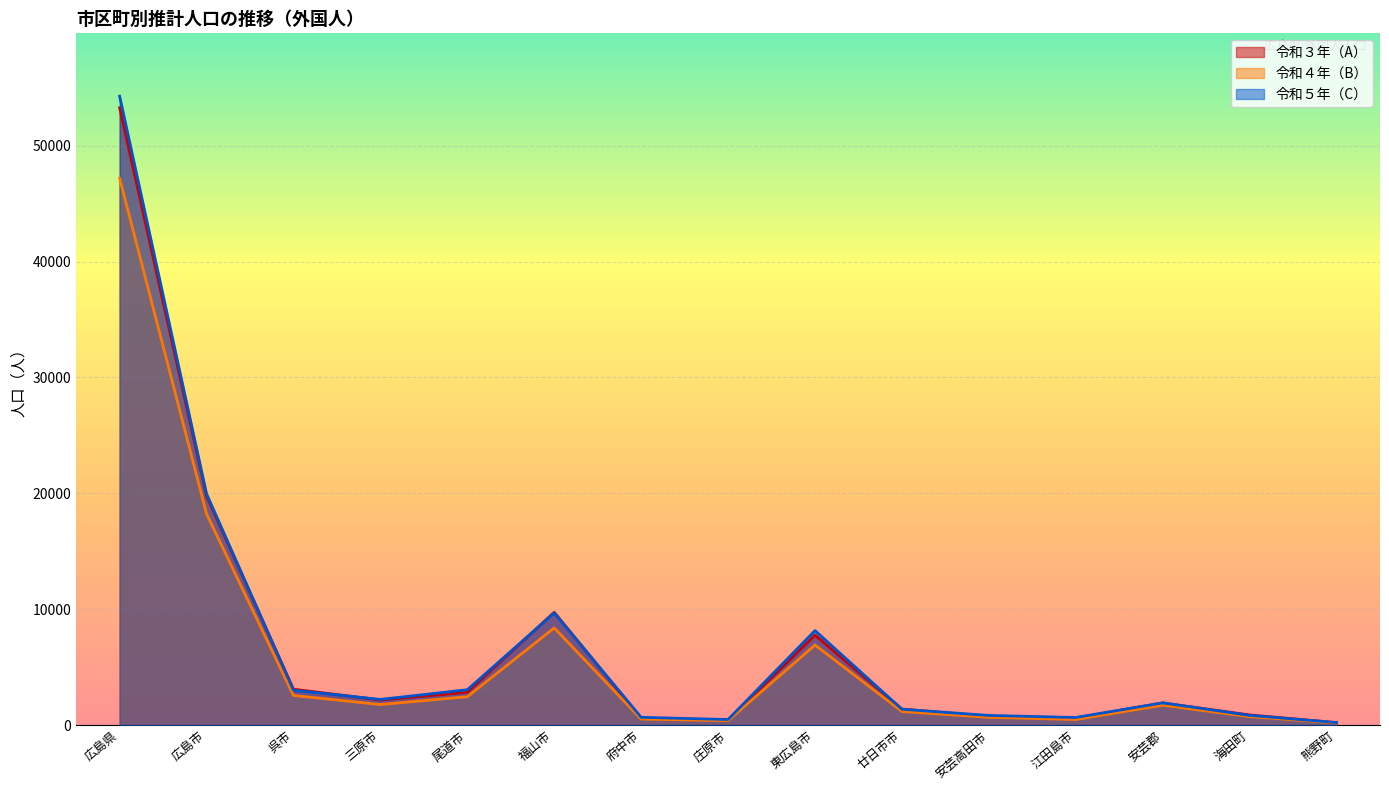

Is it true that 令和３年（A） equals 2162 at 三原市?

True